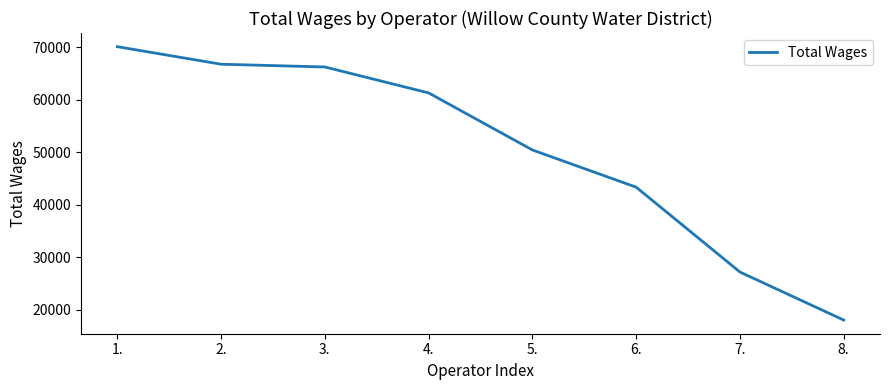

The chart shows a value of 43339 at 6.. True or false?

True